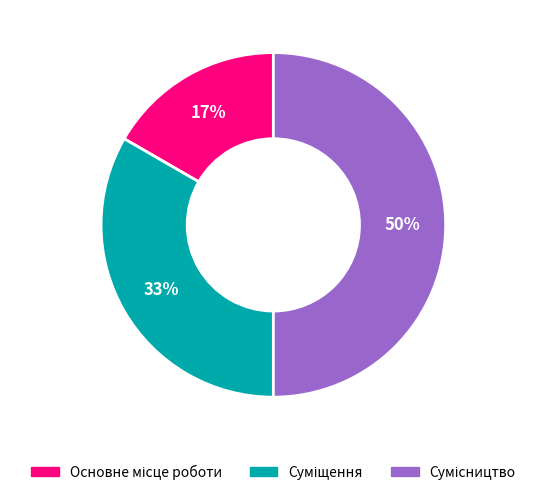

To the nearest percent, what is the average slice percentage?

33%